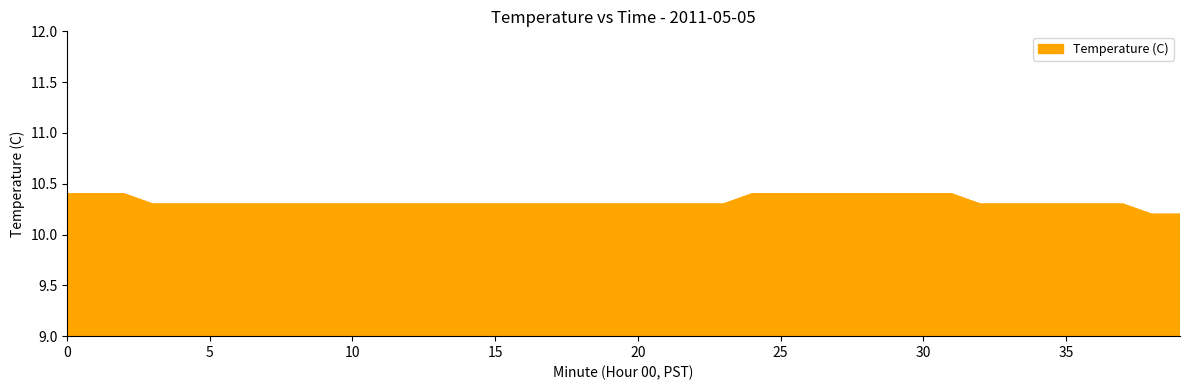

What is the greatest value displayed?

10.4